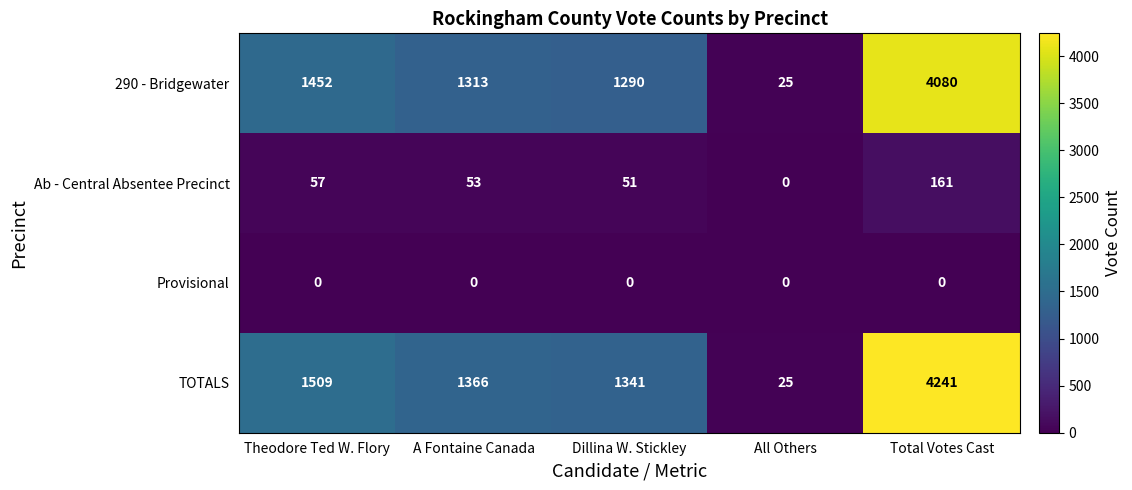

What is the greatest value displayed?

4241